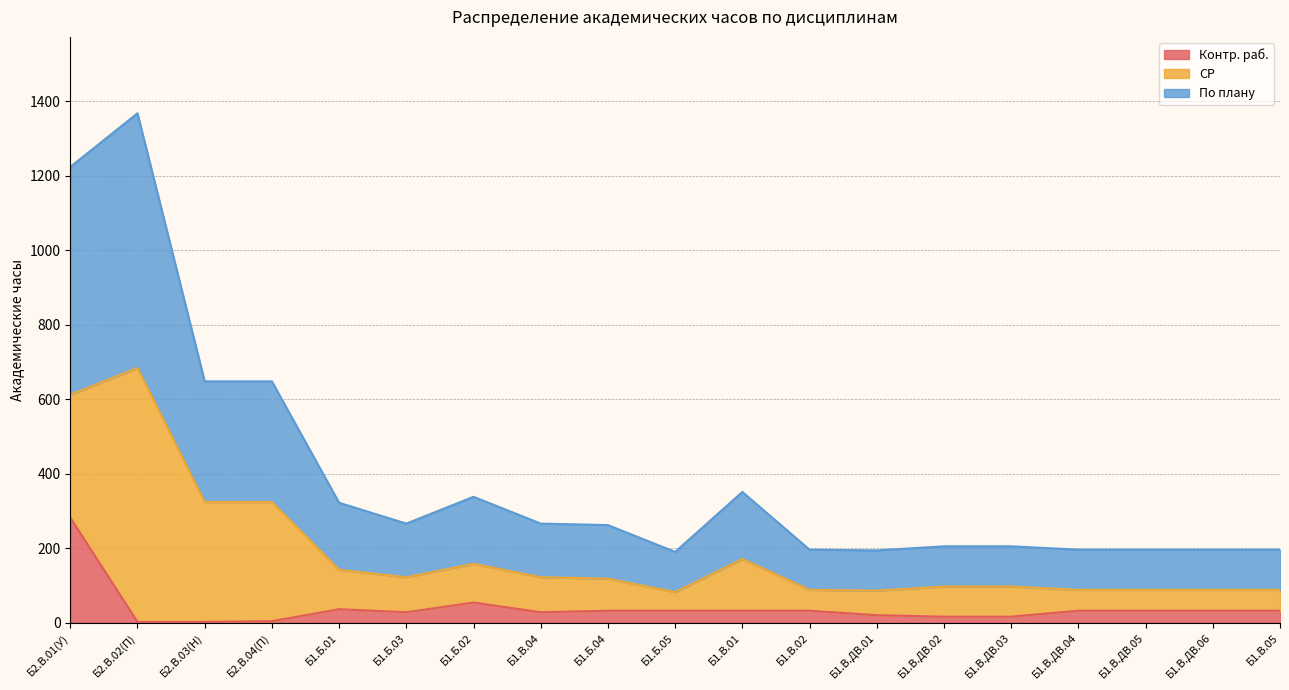

Which series changed the most between Б1.Б.02 and Б1.В.ДВ.05?

По плану